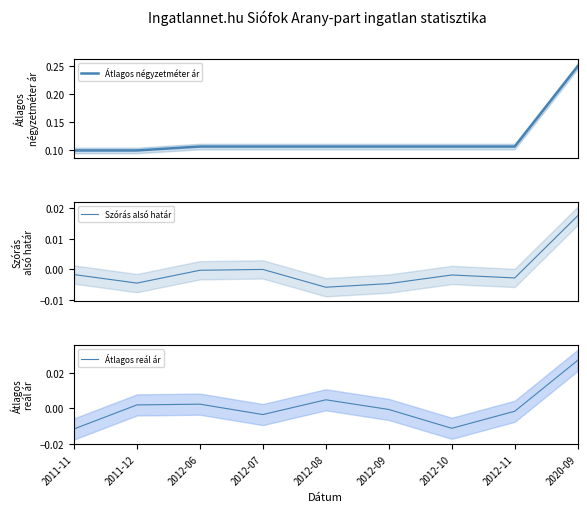

Reading right to left, what are all the values shown in this chart?

Átlagos négyzetméter ár: 2020-09=0.2	2012-11=0.1	2012-10=0.1	2012-09=0.1	2012-08=0.1	2012-07=0.1	2012-06=0.1	2011-12=0.1	2011-11=0.1
Szórás alsó határ: 2020-09=0.0	2012-11=-0.0	2012-10=-0.0	2012-09=-0.0	2012-08=-0.0	2012-07=-0.0	2012-06=-0.0	2011-12=-0.0	2011-11=-0.0
Átlagos reál ár: 2020-09=0.0	2012-11=-0.0	2012-10=-0.0	2012-09=-0.0	2012-08=0.0	2012-07=-0.0	2012-06=0.0	2011-12=0.0	2011-11=-0.0